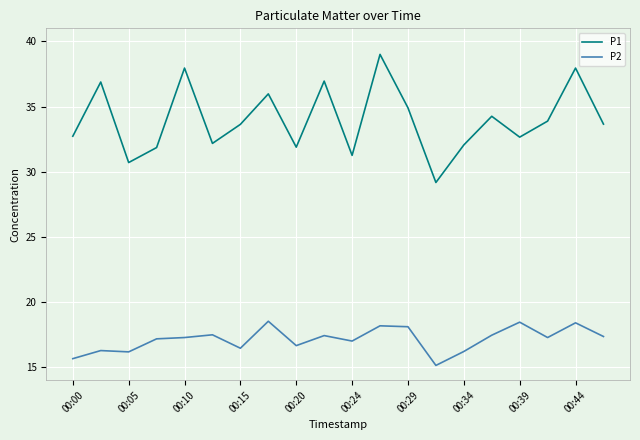

What is the highest value of the P2 series?

18.5